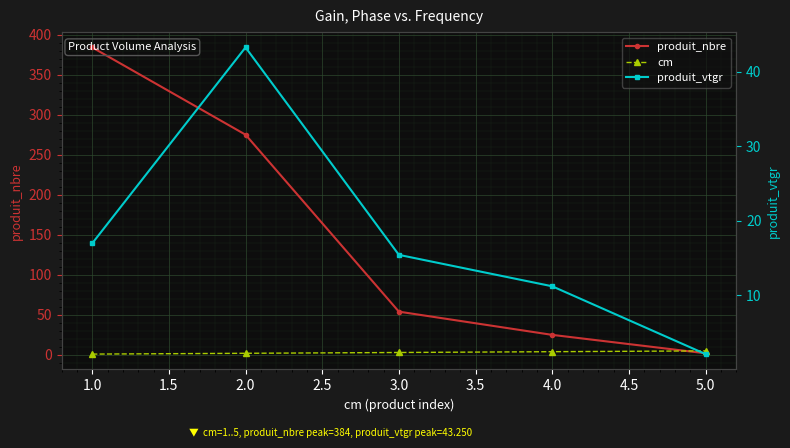

What is the difference between the highest and lowest values at 3.0?

51.0